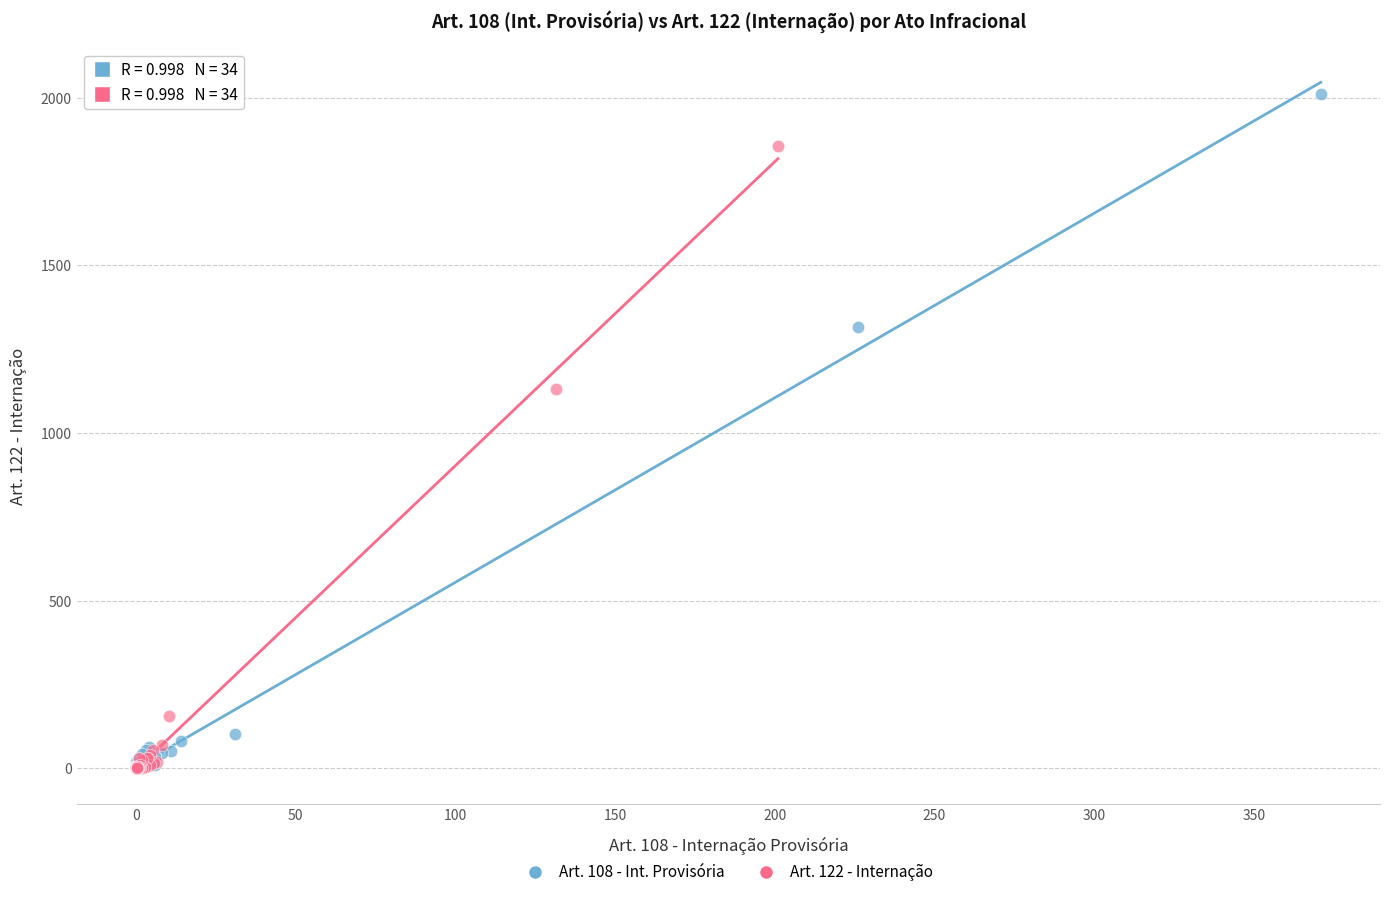

Which series has the largest Y range (max minus min)?

Art. 108 - Int. Provisória